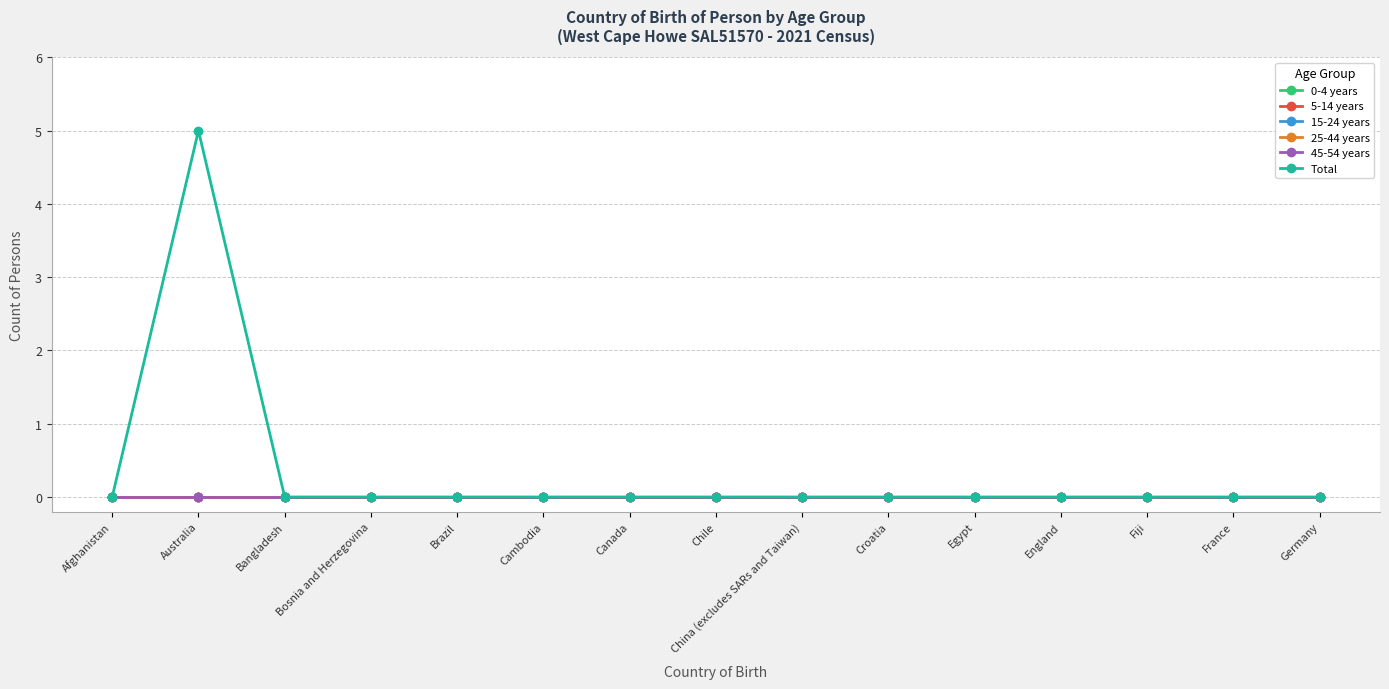

At France, list the series in order from smallest to largest.

0-4 years, 5-14 years, 15-24 years, 25-44 years, 45-54 years, Total